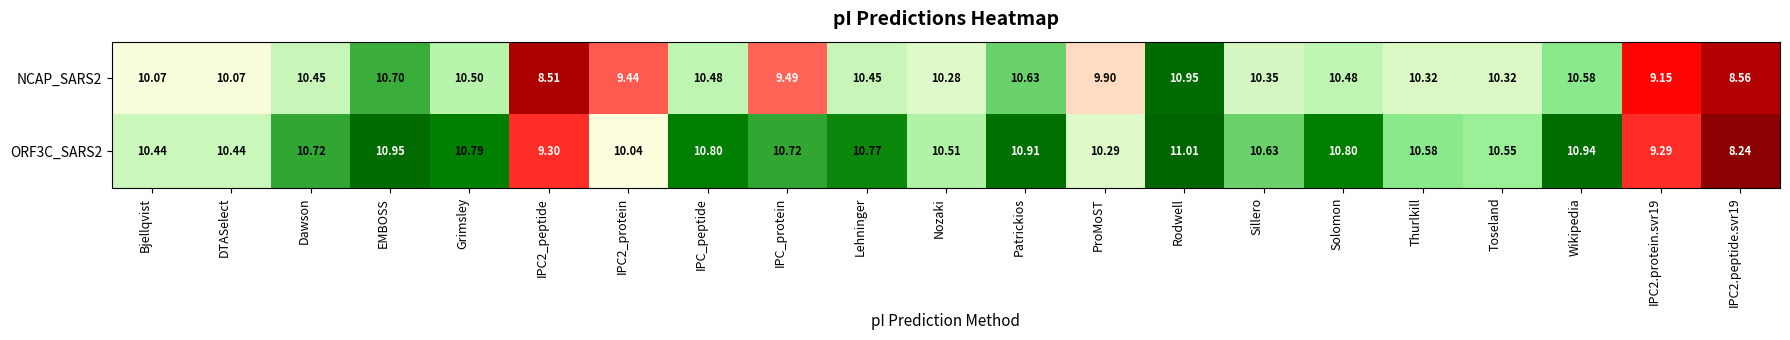

At which category is the sum across all series the highest?

Rodwell